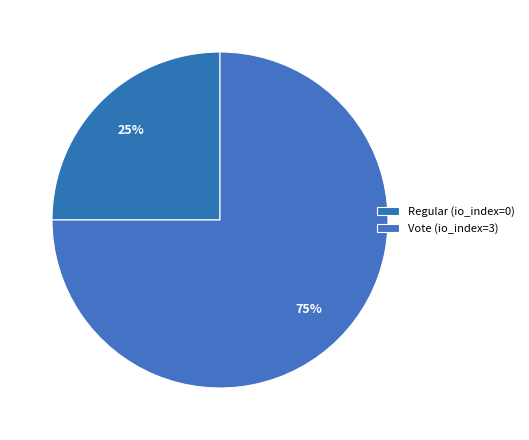

To the nearest percent, what is the combined percentage of Vote (io_index=3) and Regular (io_index=0)?

100%